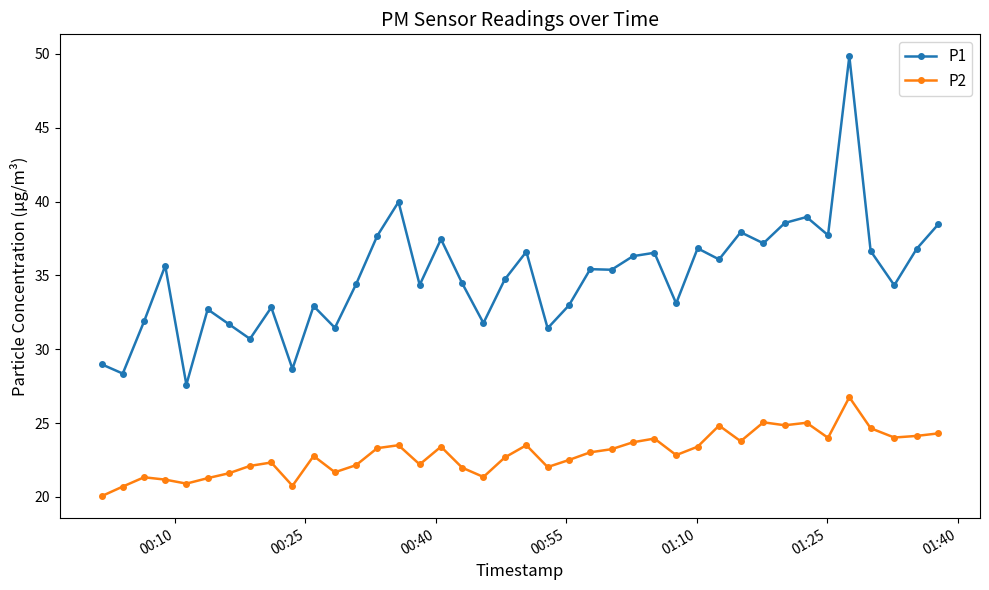

Which series has the largest range (max minus min)?

P1